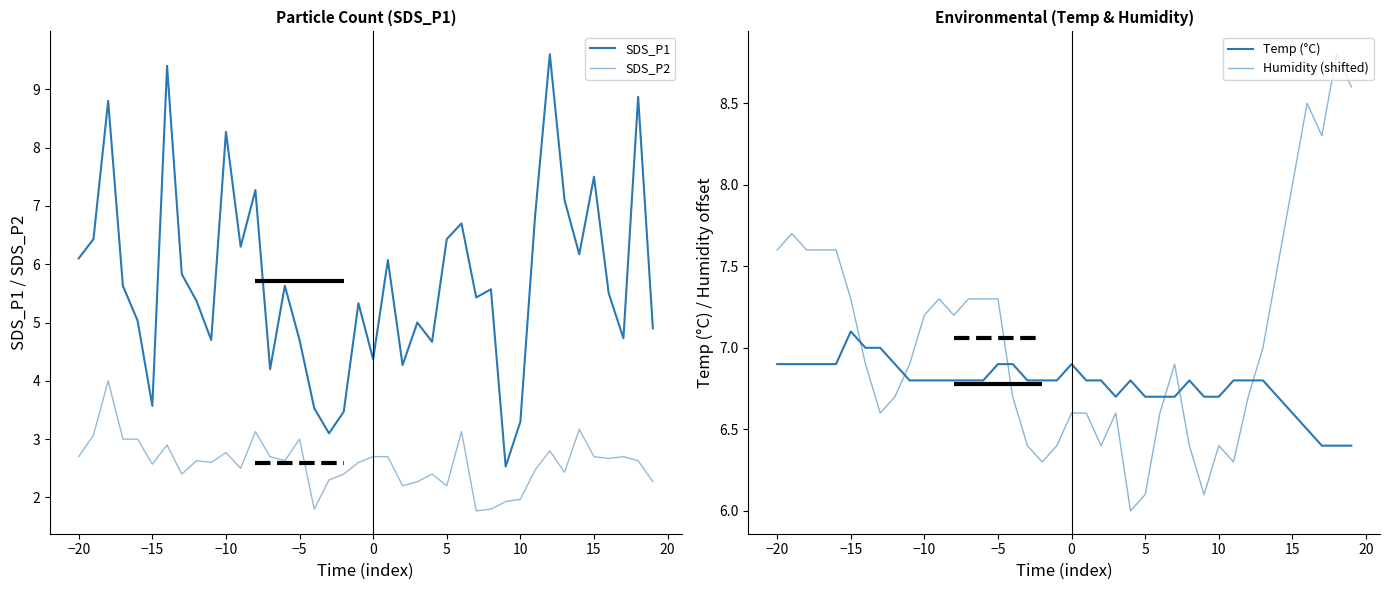

True or false: Temp (°C) has a value of 11.1 at 16.

False